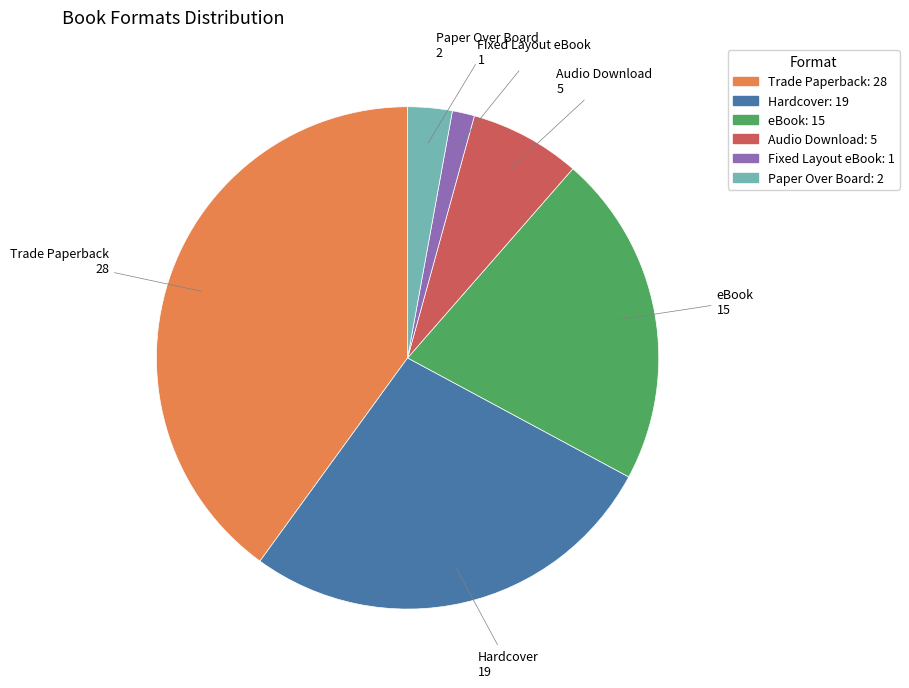

Which category has the biggest portion of the pie?

Trade Paperback